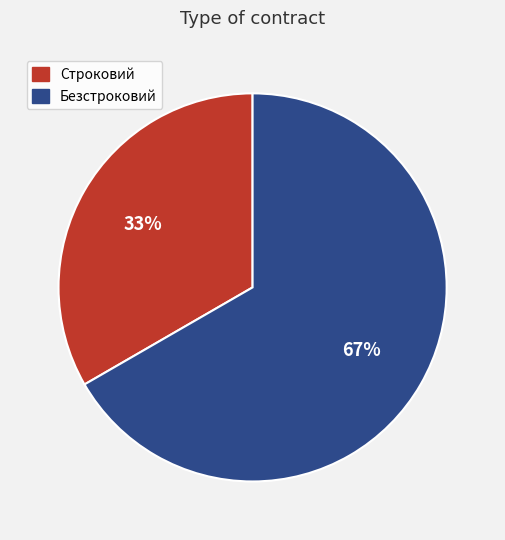

Is it true that Строковий is 26% of the pie?

False